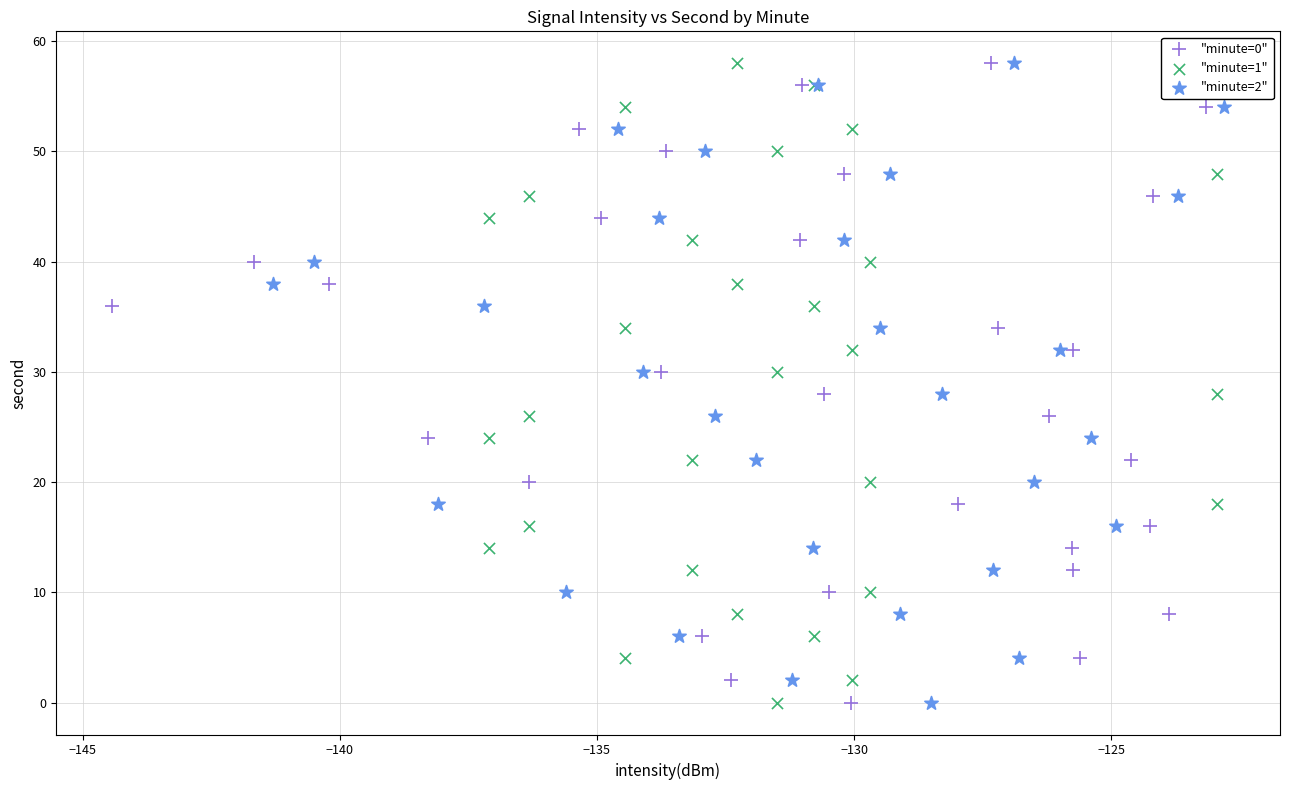

What are all the series names shown in the legend?

"minute=0", "minute=1", "minute=2"